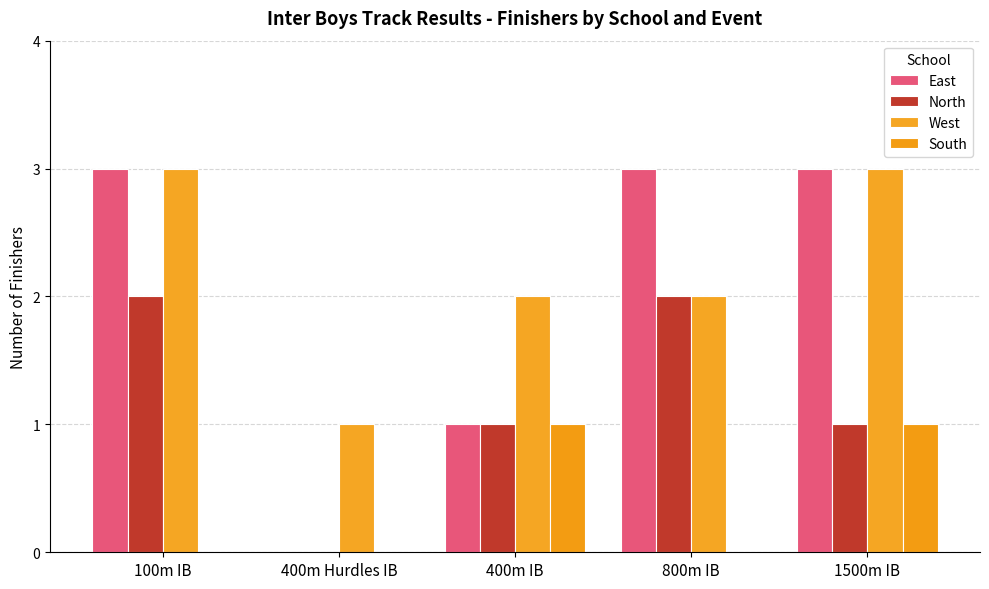

What is the label of the 1st bar from the left?

100m IB